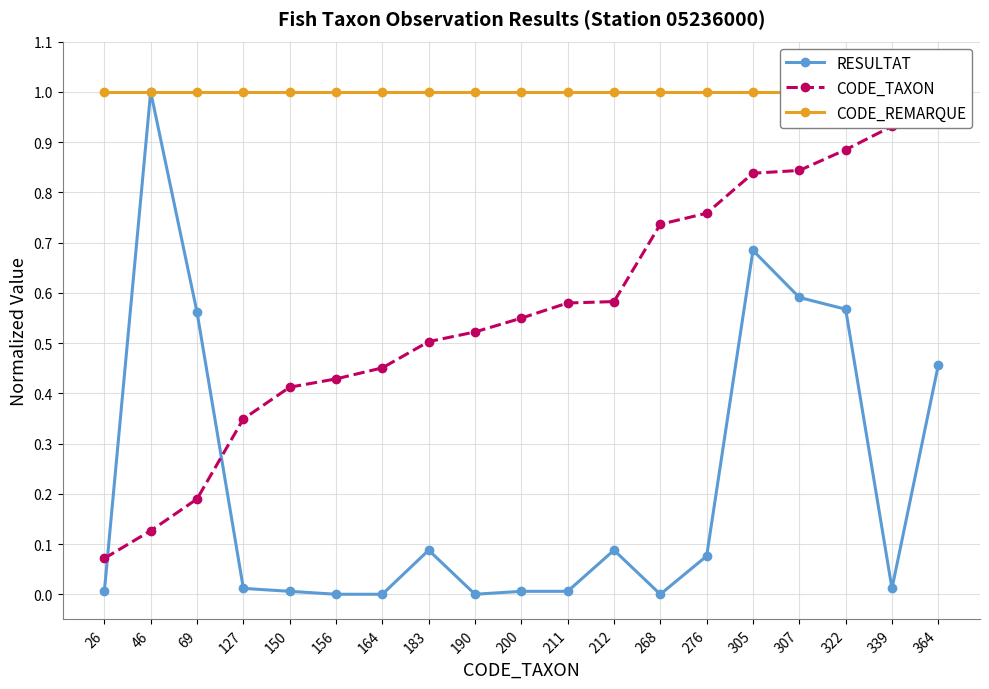

What is the greatest value displayed?

1.0